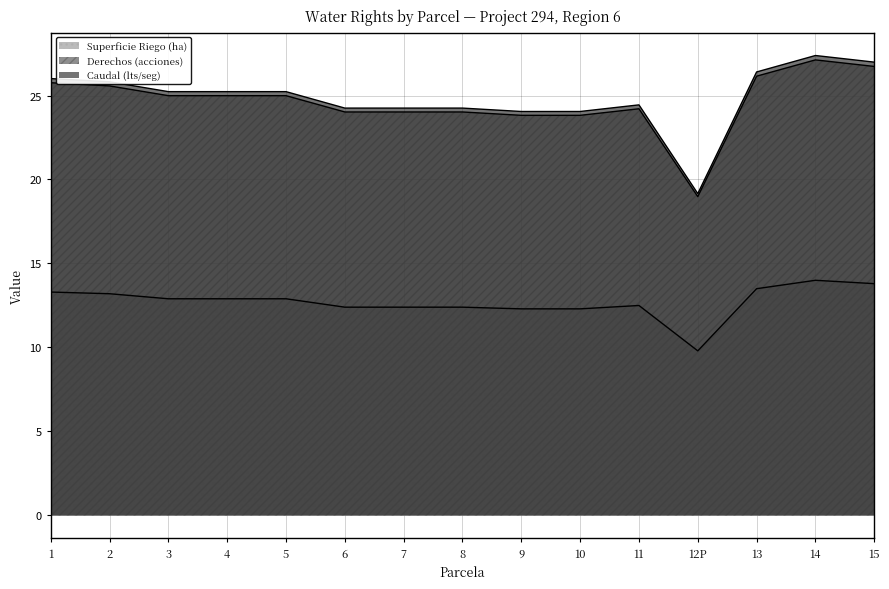

How many values in the Derechos (acciones) series are below 24?

3